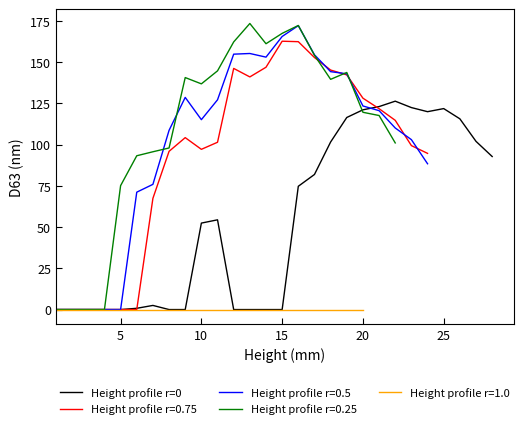

What is the maximum value for Height profile r=0?

126.4